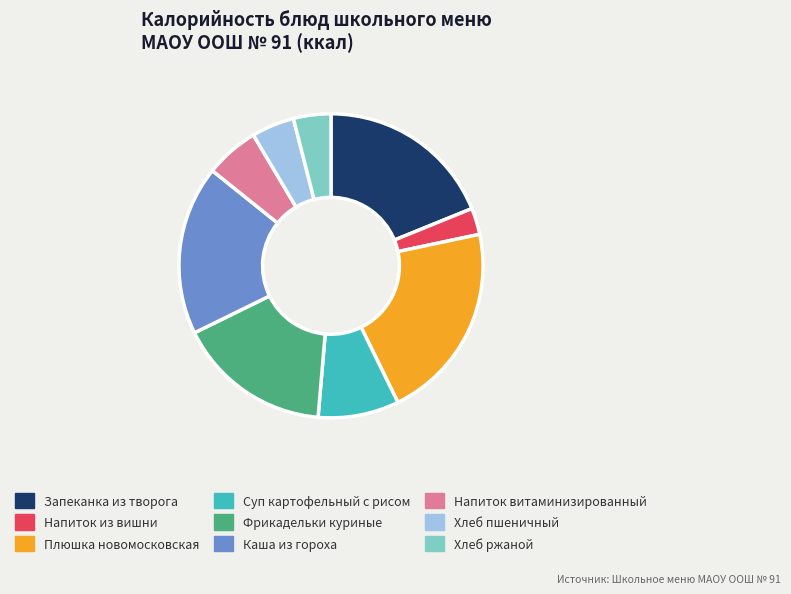

Which slice is the smallest?

Напиток из вишни